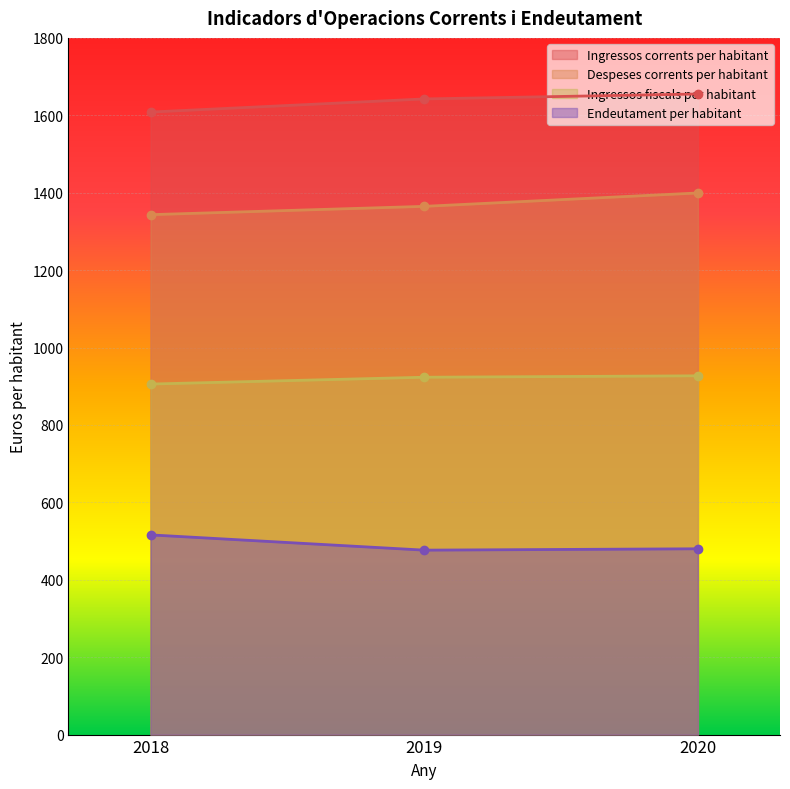

Reading right to left, list all the values displayed in this chart.

Ingressos corrents per habitant: 2020=1655.0	2019=1642.3	2018=1608.4
Despeses corrents per habitant: 2020=1399.3	2019=1364.7	2018=1343.3
Ingressos fiscals per habitant: 2020=926.9	2019=923.3	2018=905.7
Endeutament per habitant: 2020=480.0	2019=476.6	2018=515.9